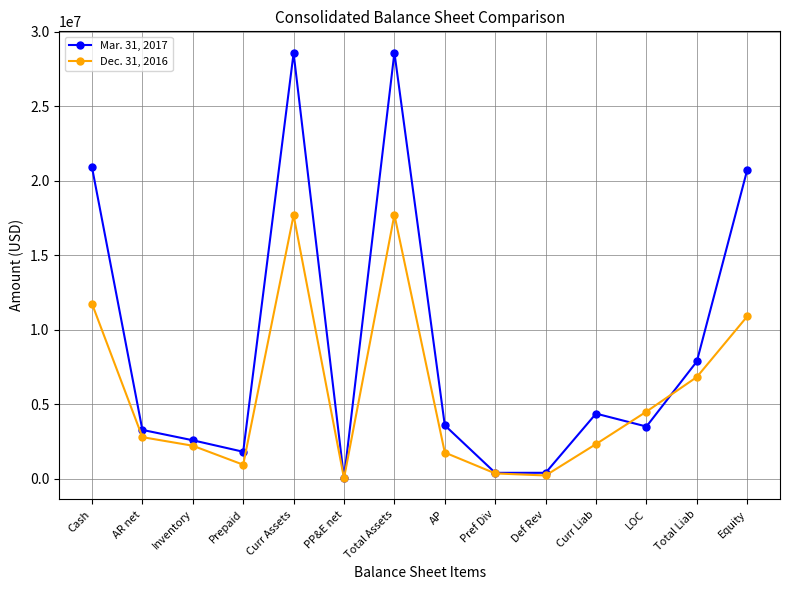

How many series are shown in this chart?

2